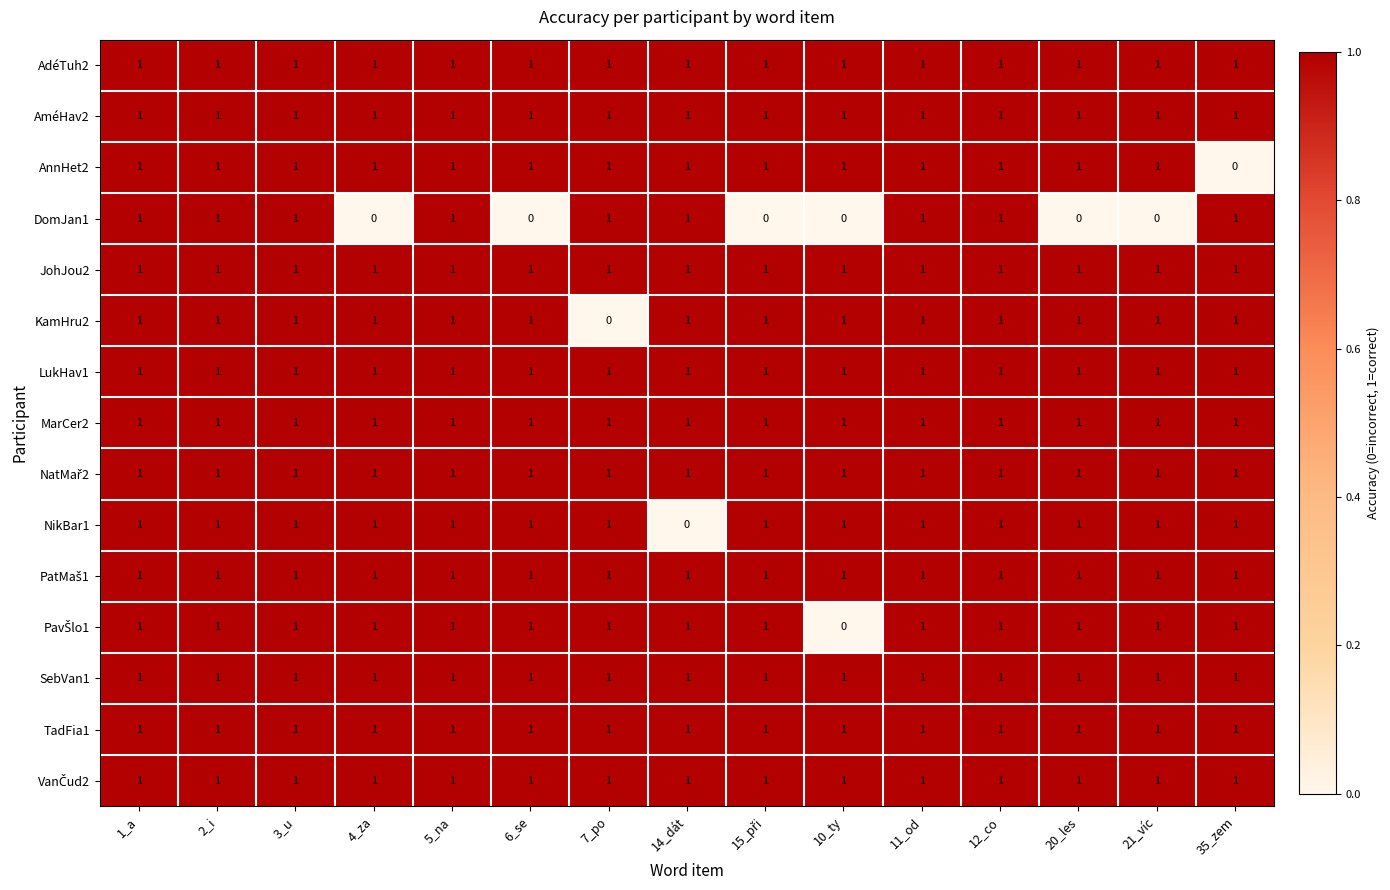

What is the difference between the highest and lowest values at 14_dát?

1